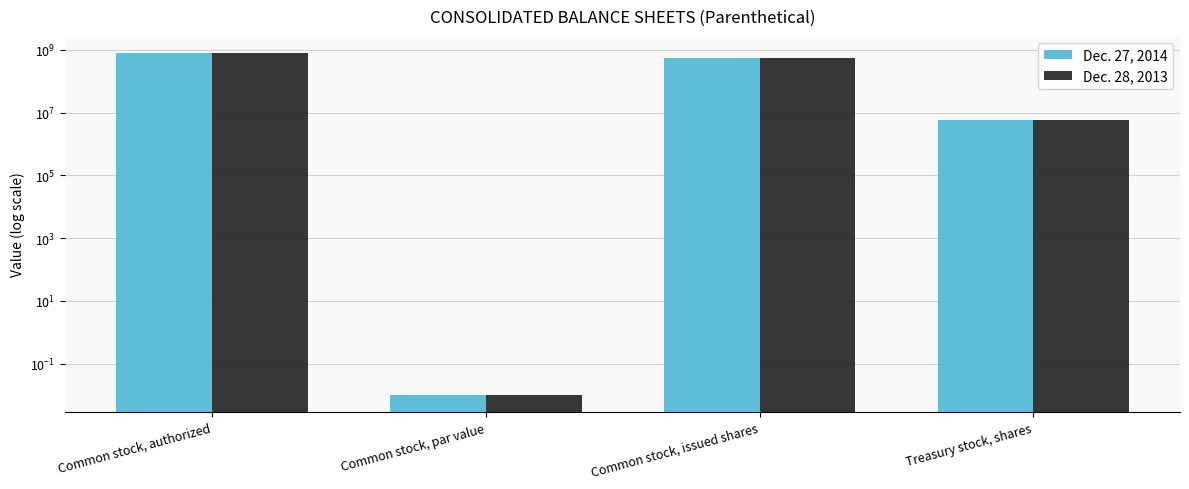

How many data points in Dec. 28, 2013 are less than 536629760?

2